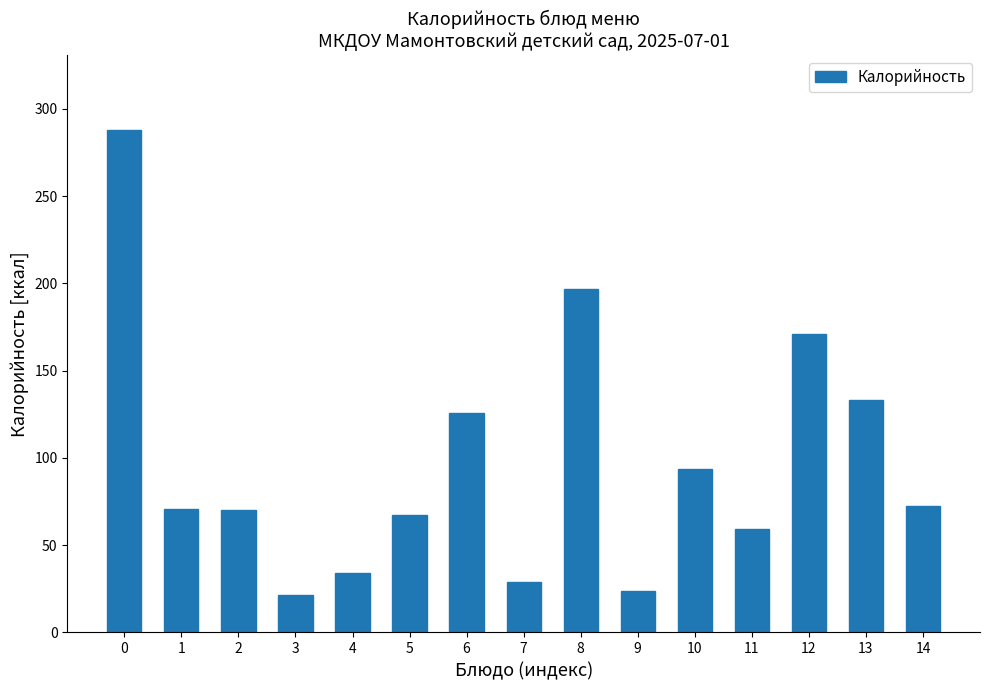

Approximately how many times larger is the value at 3 compared to 7?

0.7